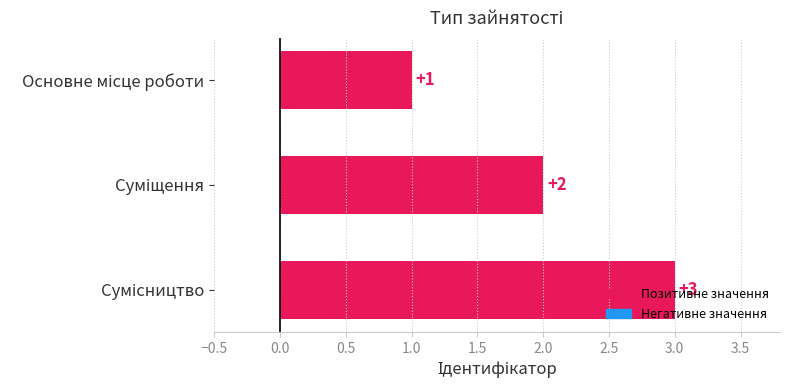

What is the greatest value displayed?

3